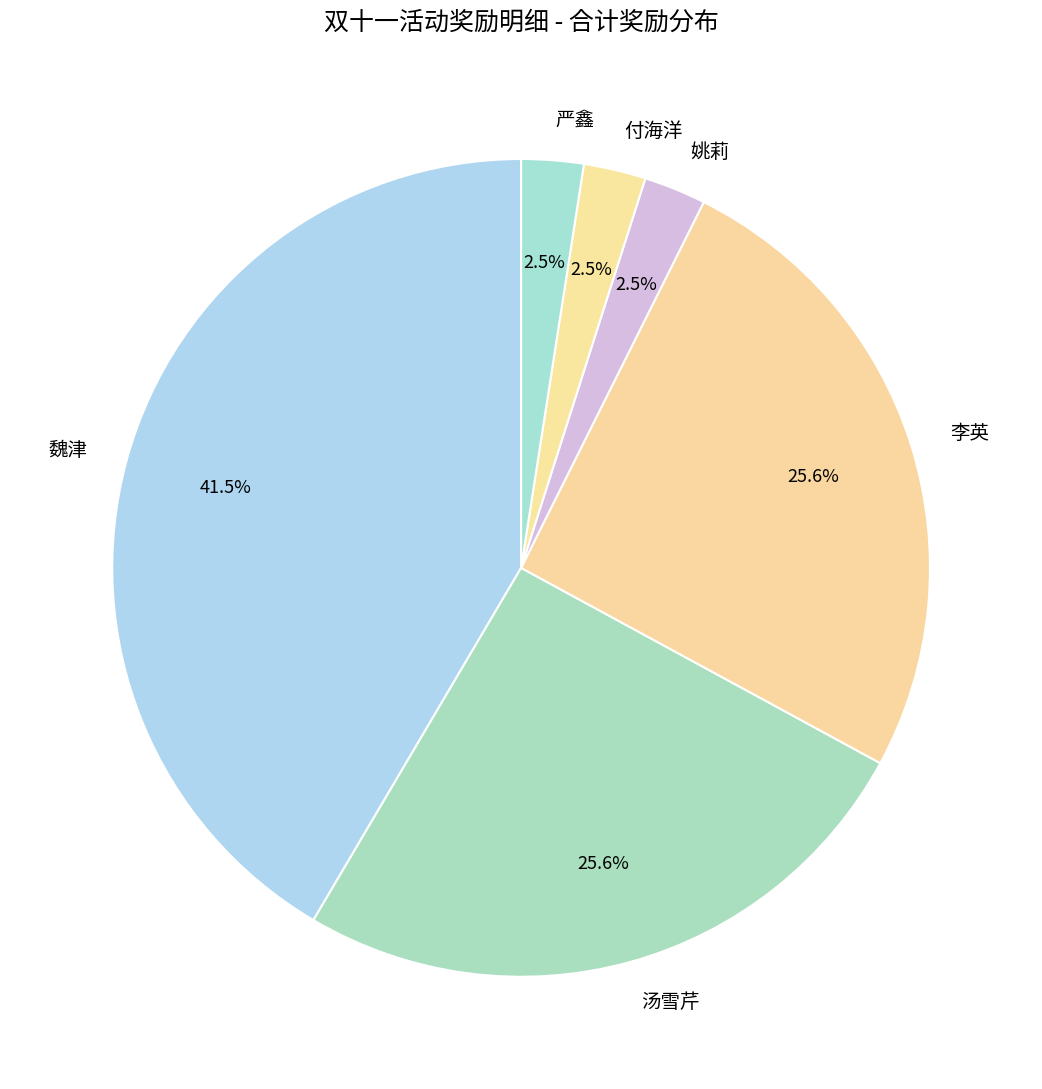

True or false: 李英 accounts for 13% of the total.

False